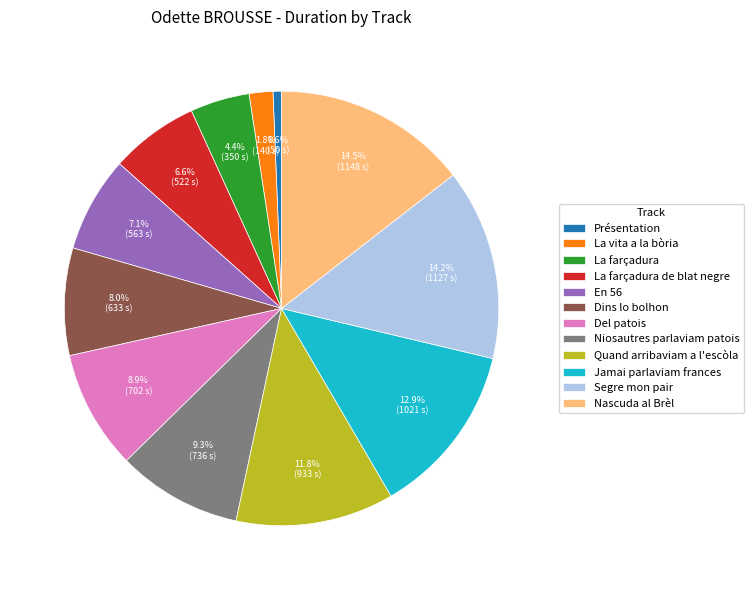

How many segments does this pie chart have?

12